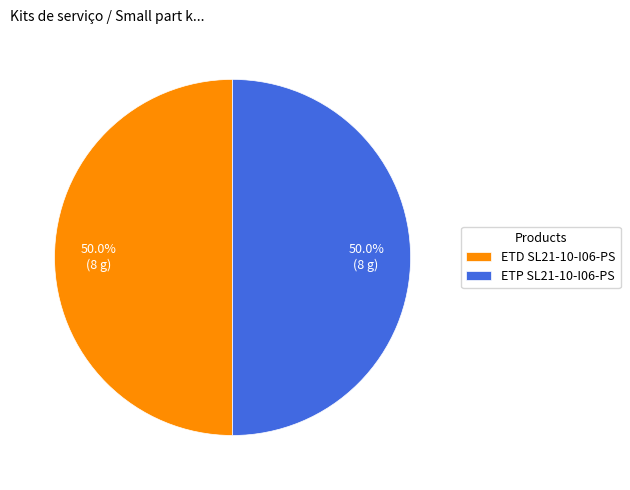

How much of the chart is everything except ETD SL21-10-I06-PS?

50.0%